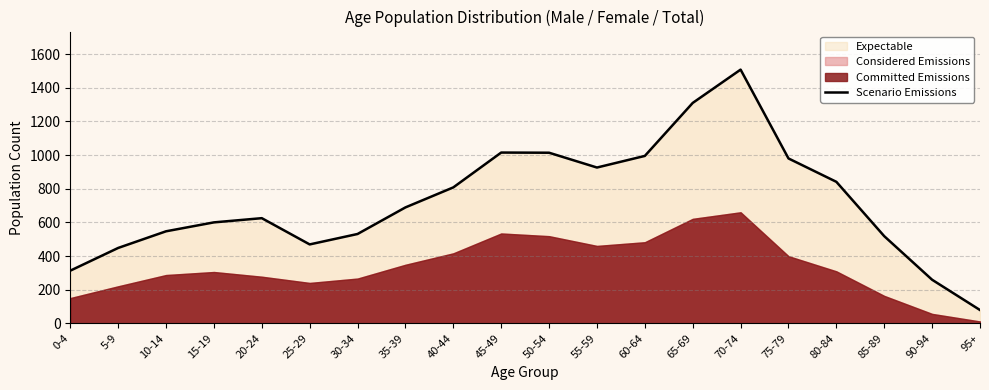

How many interior local valleys (lower than both neighbors) does the data have?

2